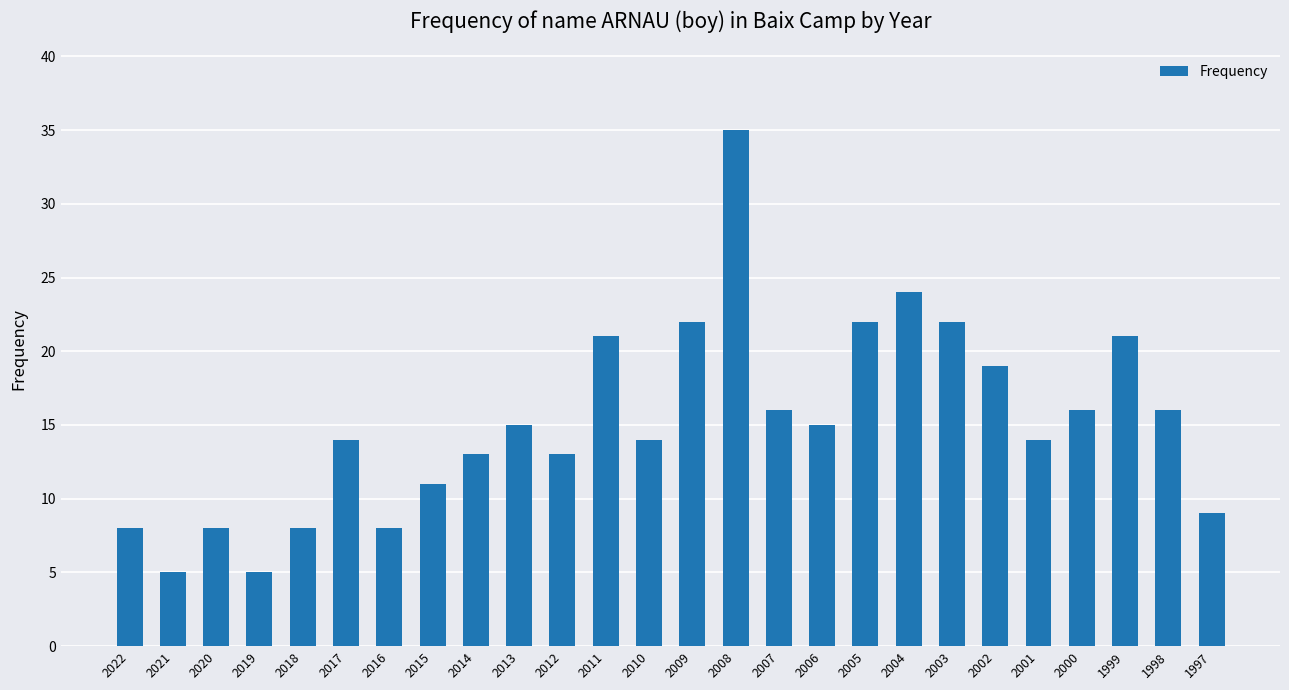

What is the minimum value shown in the chart?

5